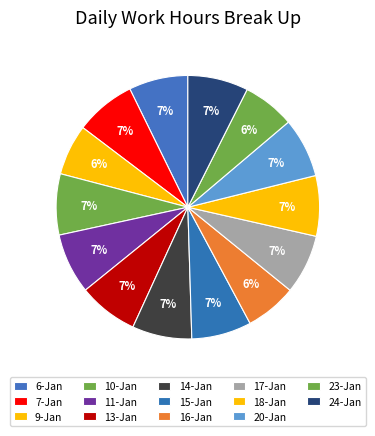

Does any single category account for the majority?

No